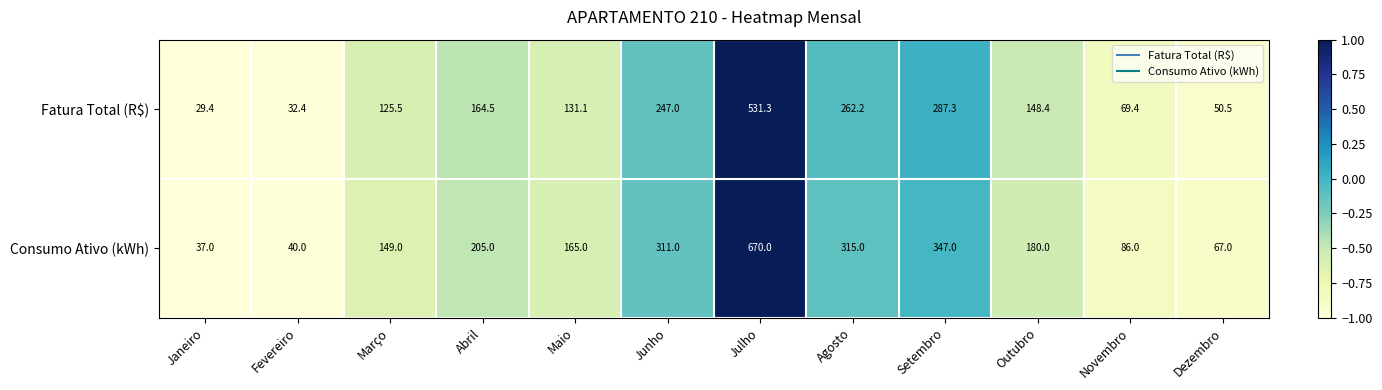

True or false: Consumo Ativo (kWh) has a value of 180.0 at Outubro.

True